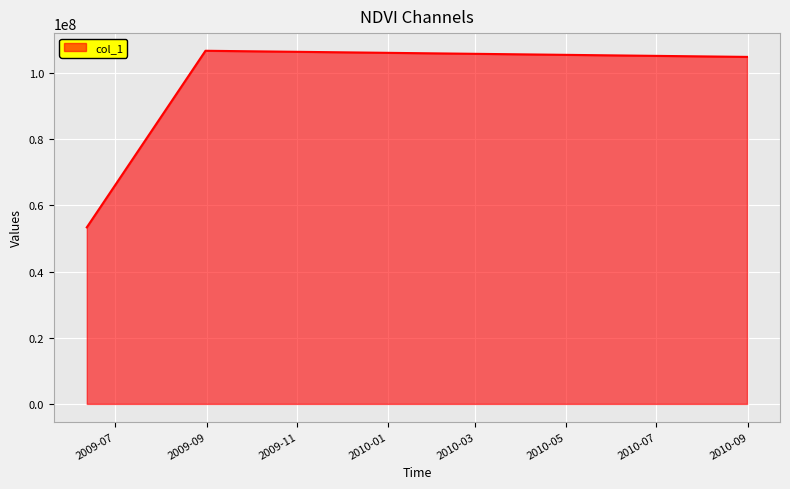

What is the smallest value displayed?

53343043